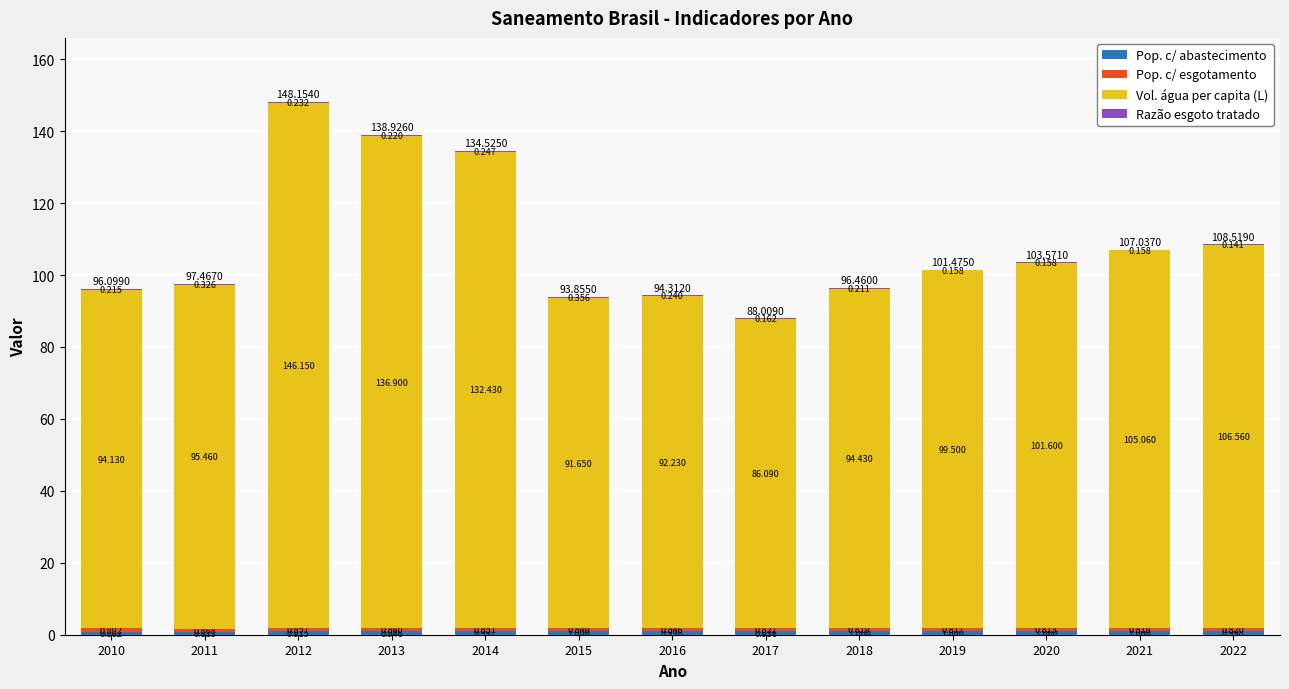

Are the bars grouped side by side (vs. stacked)?

No